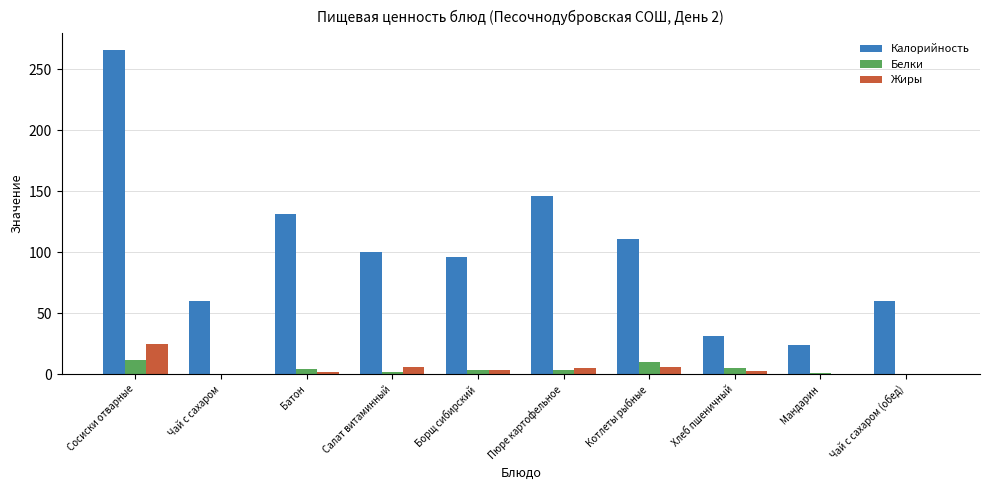

Between Котлеты рыбные and Чай с сахаром (обед), which series saw the biggest shift?

Калорийность